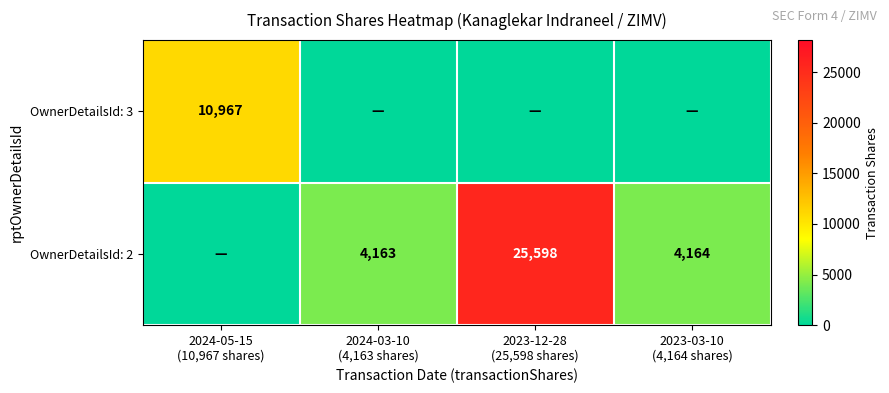

The value of OwnerDetailsId: 3 at 2023-03-10 (4,164 shares) is 0. True or false?

True